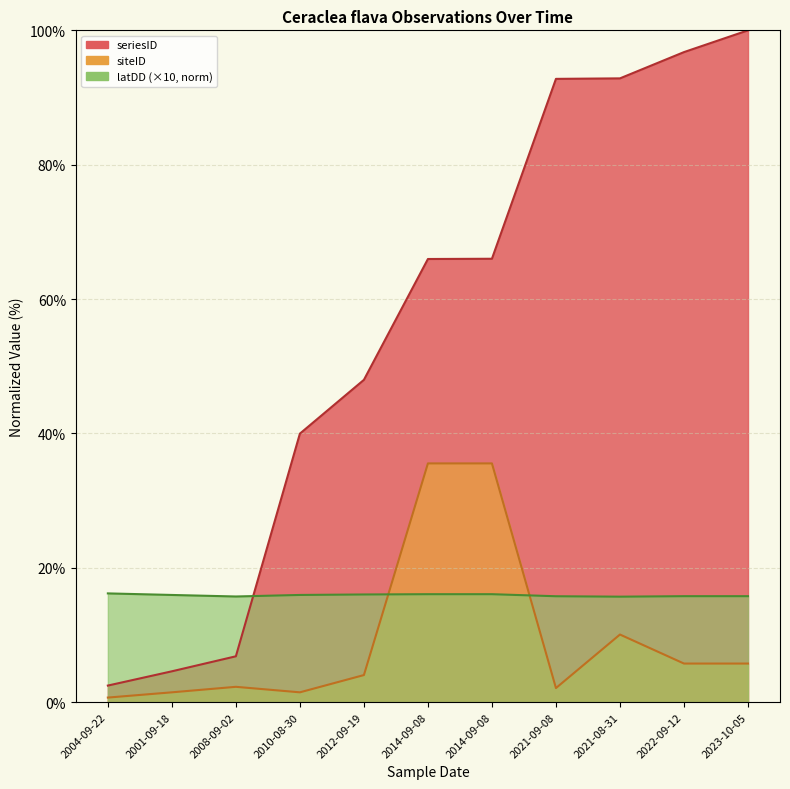

What is the maximum value for siteID?

35.5